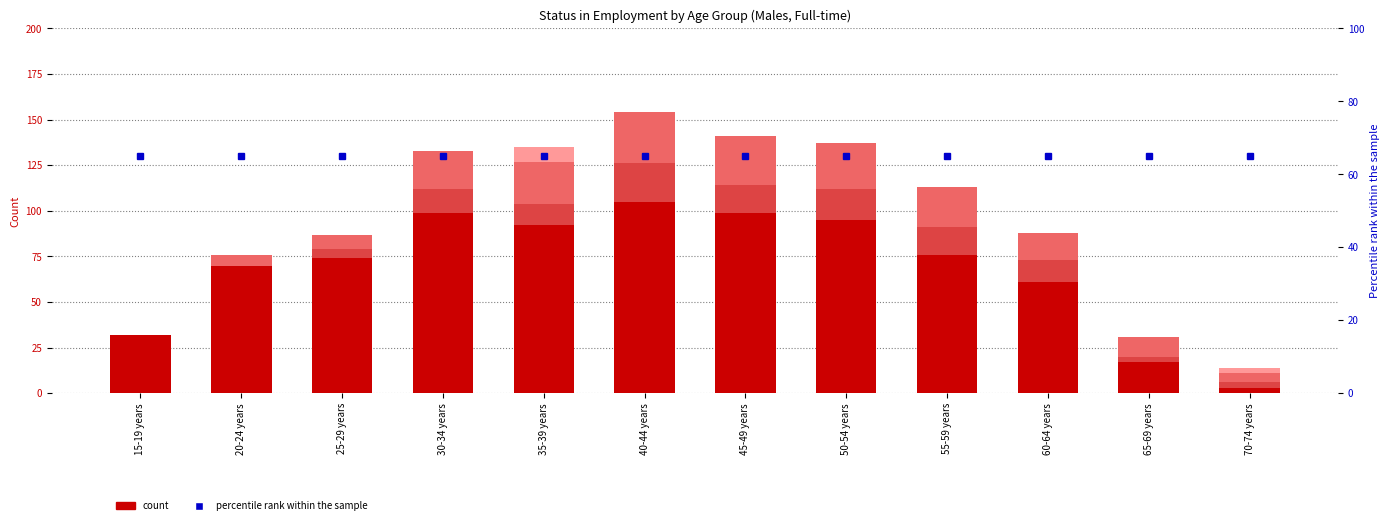

What position from the left is 65-69 years?

11